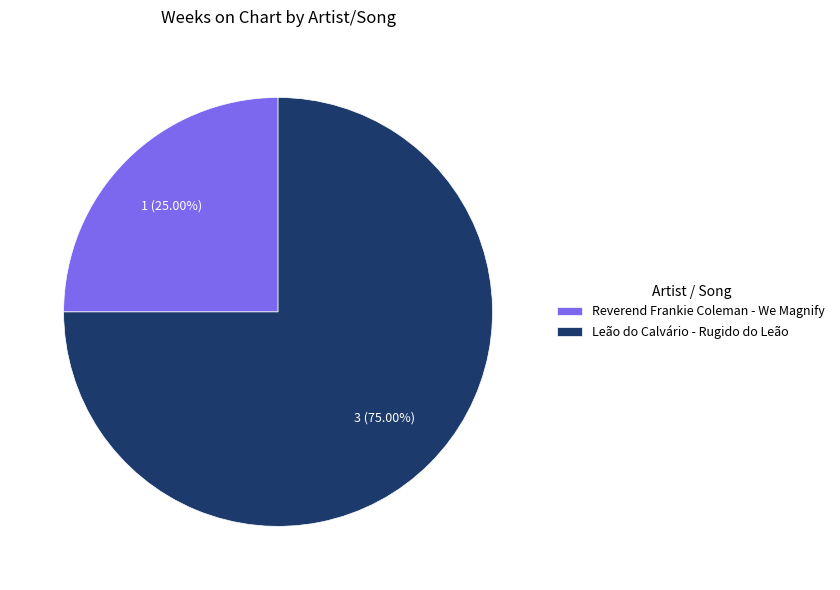

To the nearest percent, what percentage of the pie is Leão do Calvário - Rugido do Leão?

75%